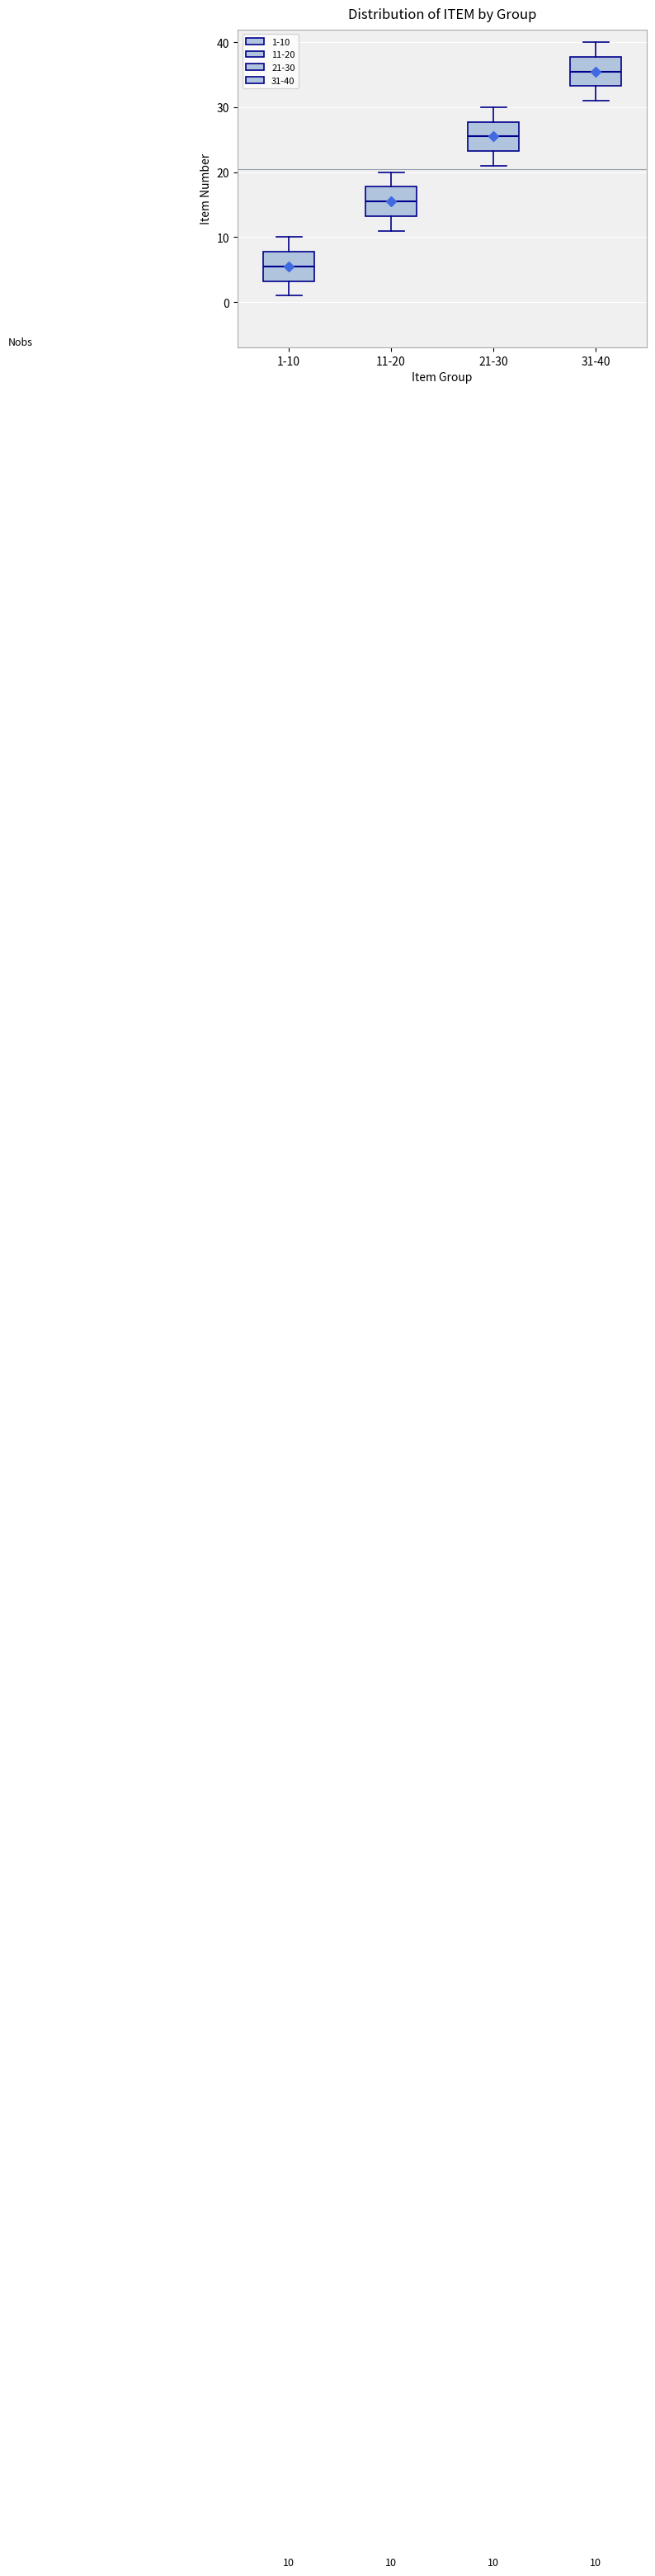

Which box's median line is the lowest?

1-10